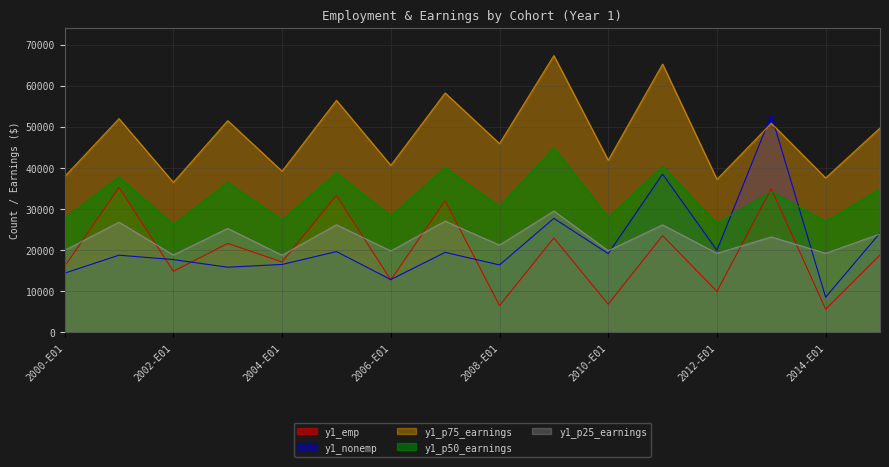

At which category is the sum across all series the highest?

2012-E02